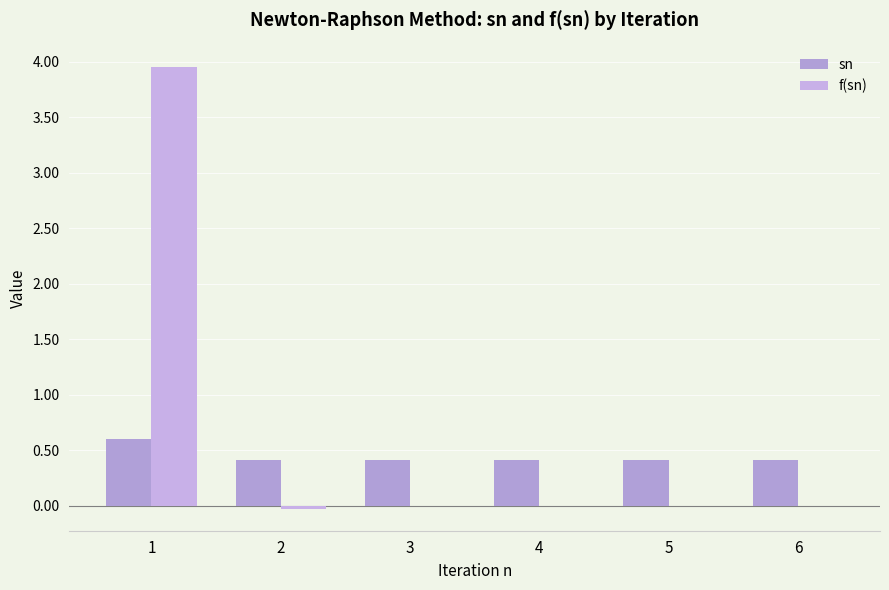

Does the chart contain stacked bars?

No